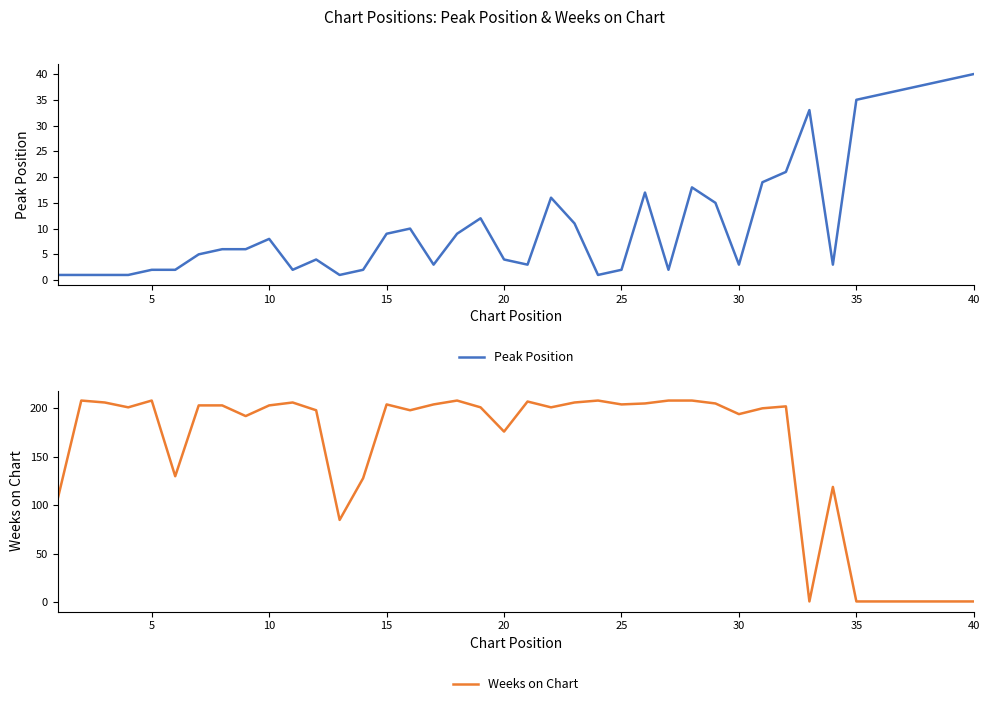

At which label does Peak Position reach its peak?

40